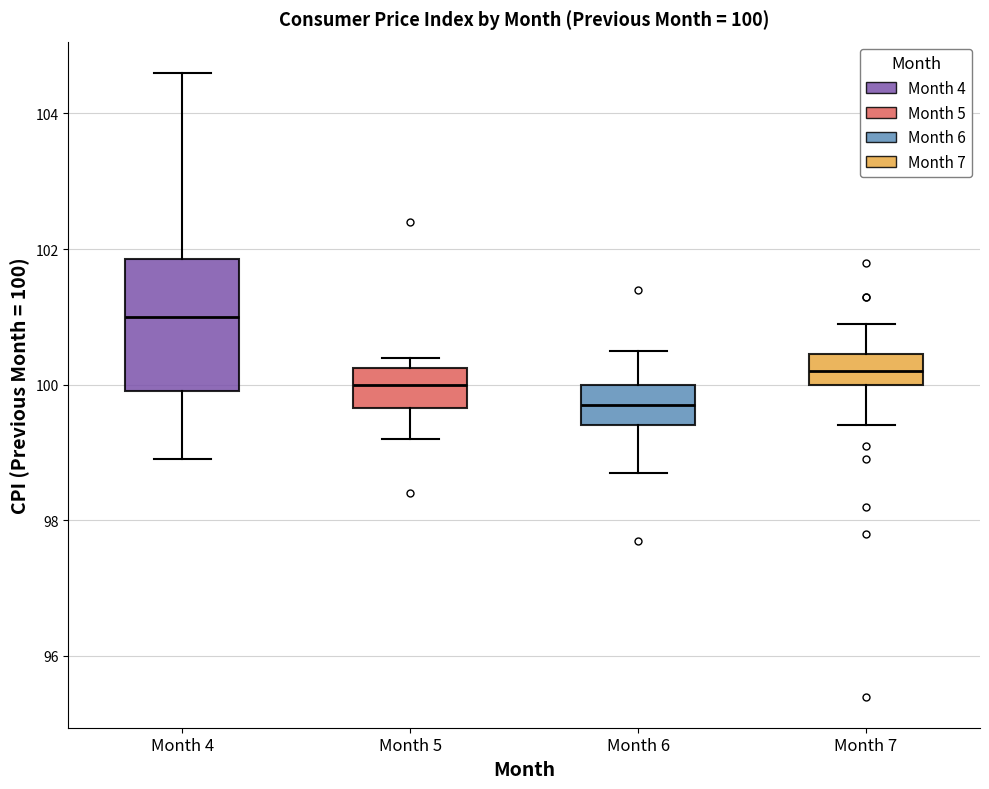

Which box's median line is the lowest?

Month 6